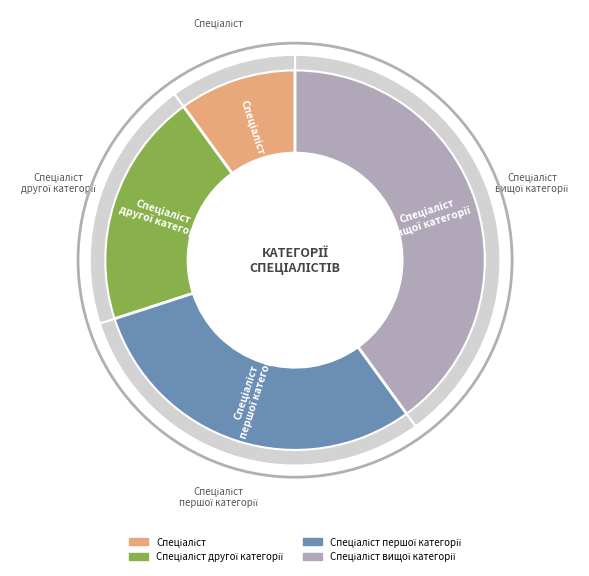

Between Спеціаліст вищої категорії and Спеціаліст першої категорії, which is larger?

Спеціаліст вищої категорії